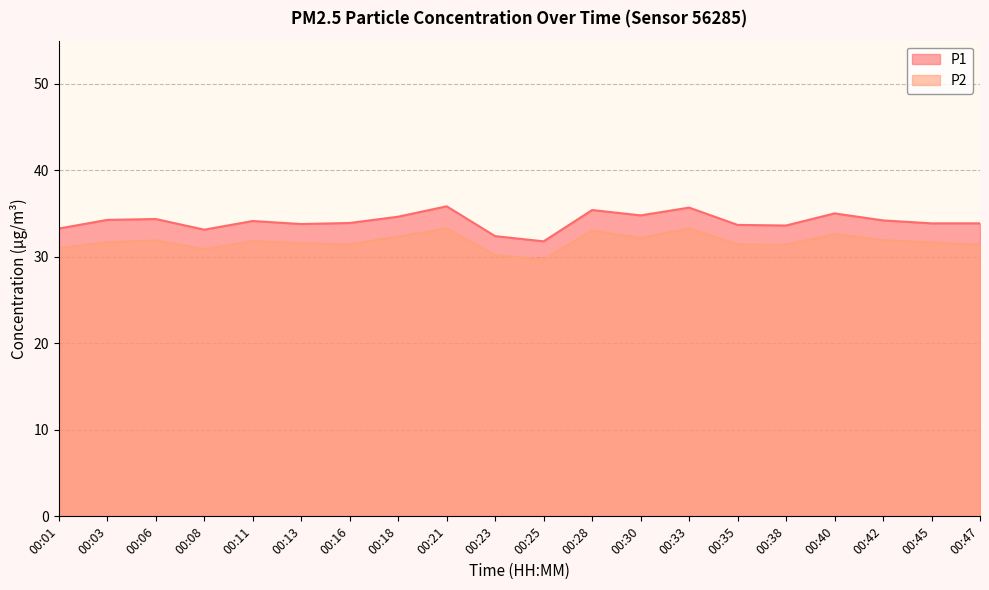

Is it true that P2 equals 31.7 at 00:03?

True